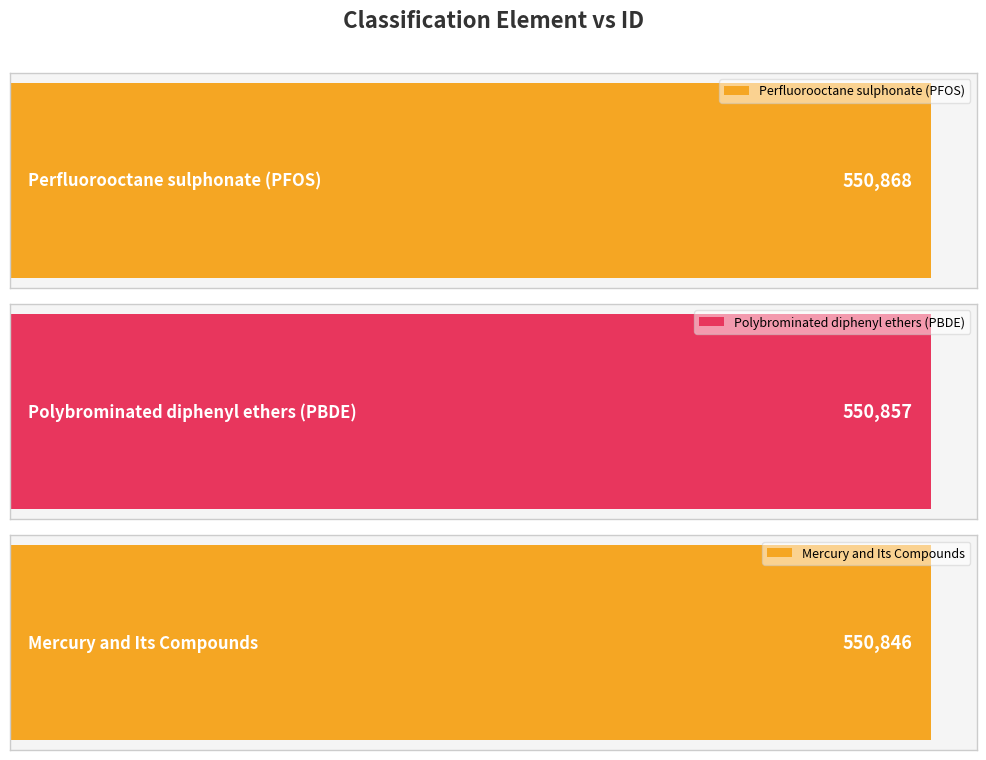

The value at Polybrominated diphenyl ethers (PBDE) is 894883. True or false?

False